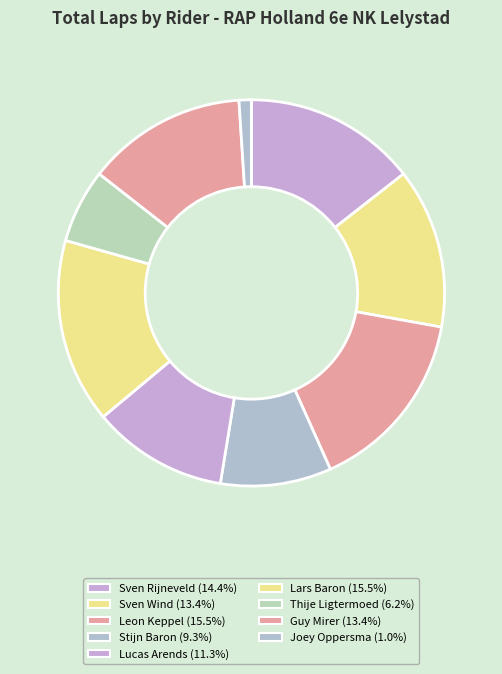

How many slices are in this pie chart?

9